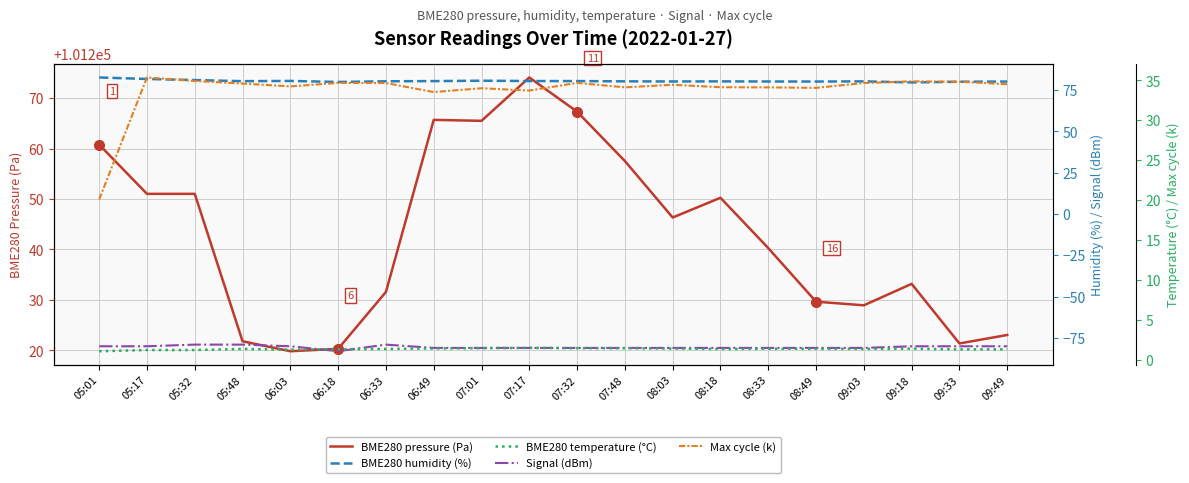

Where is the first local minimum for BME280 humidity (%)?

05:48